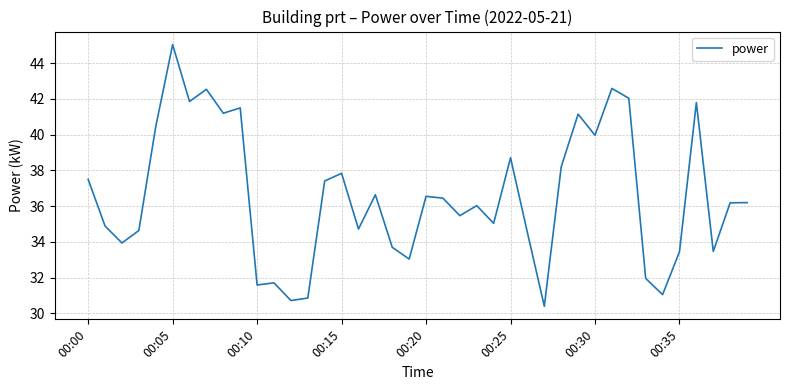

What is the greatest value displayed?

45.0